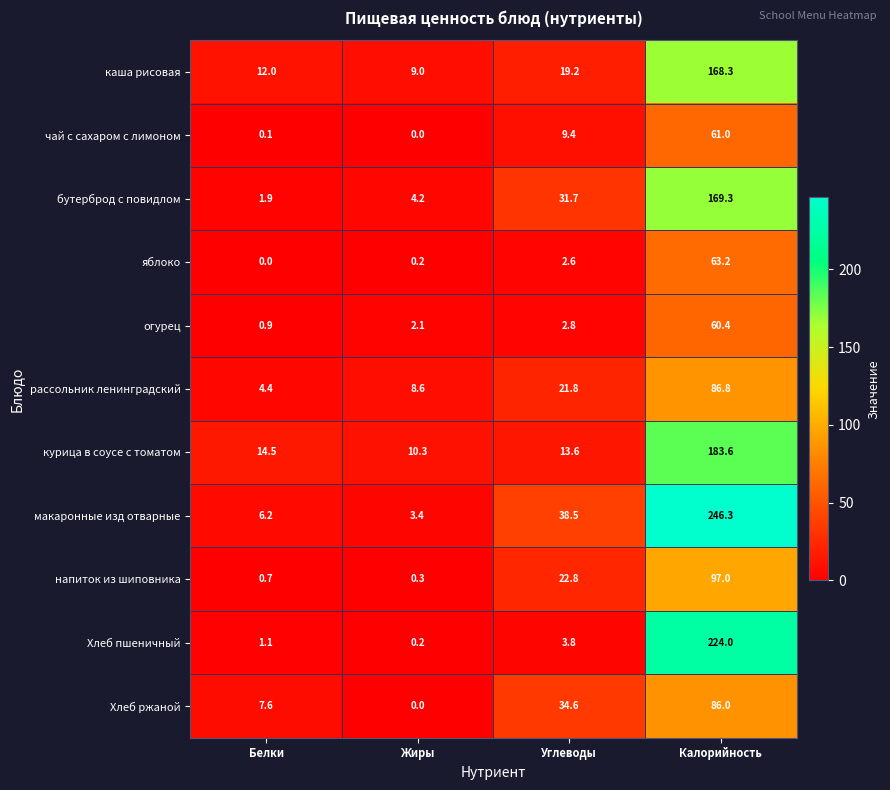

Which series has the largest range (max minus min)?

макаронные изд отварные